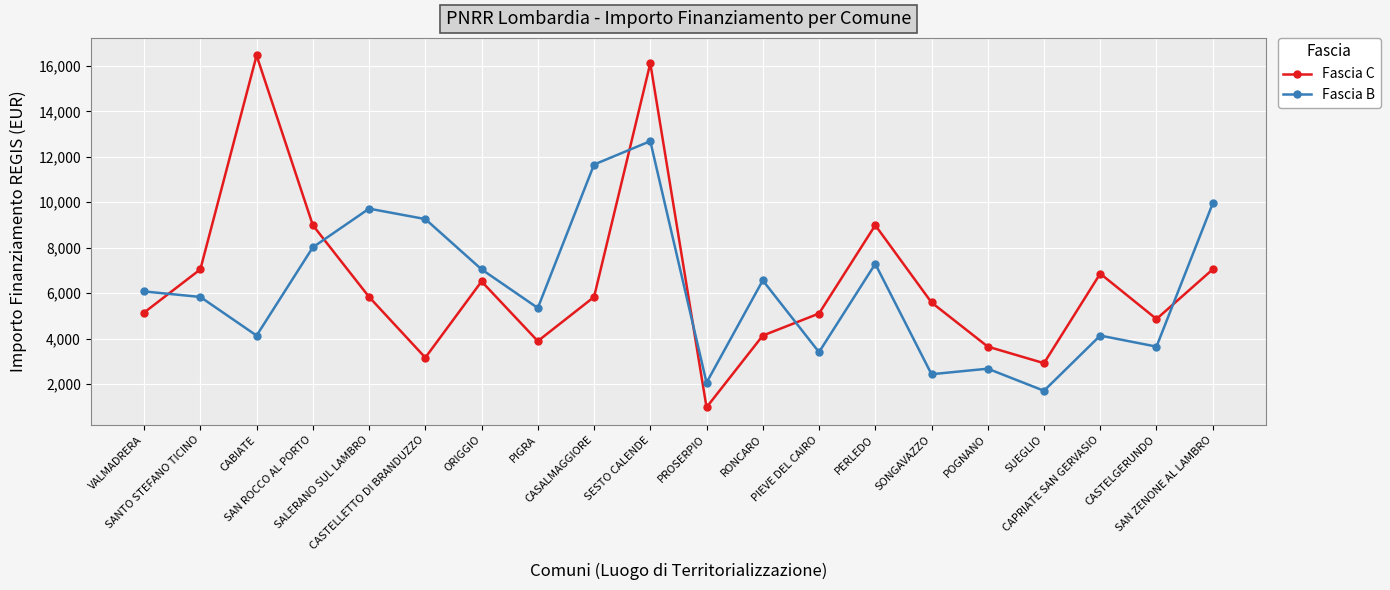

What is the label of the 9th point from the right?

RONCARO